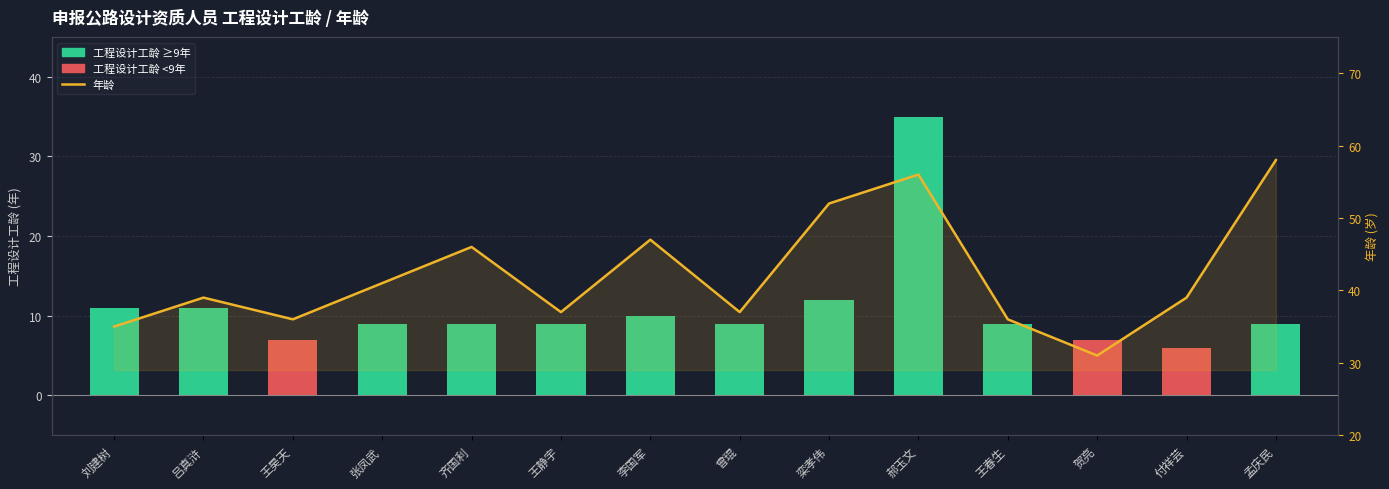

Rank the series by their maximum value, from highest to lowest.

年龄, 工程设计工龄